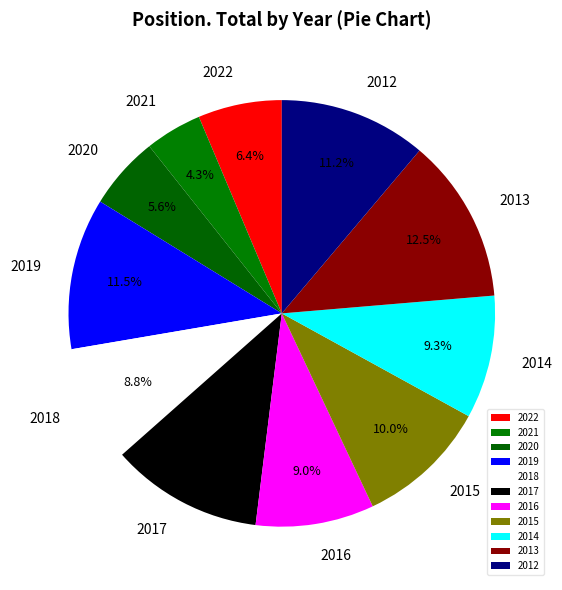

Is 2021 the majority of the pie?

No